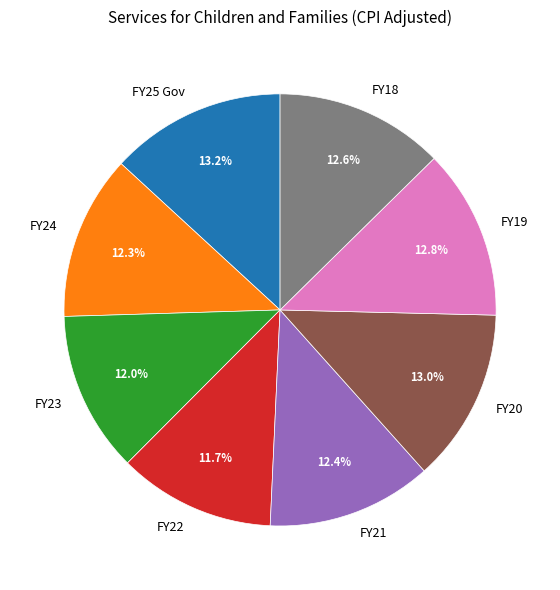

What is the ratio of the value at FY18 to the value at FY24?

1.0